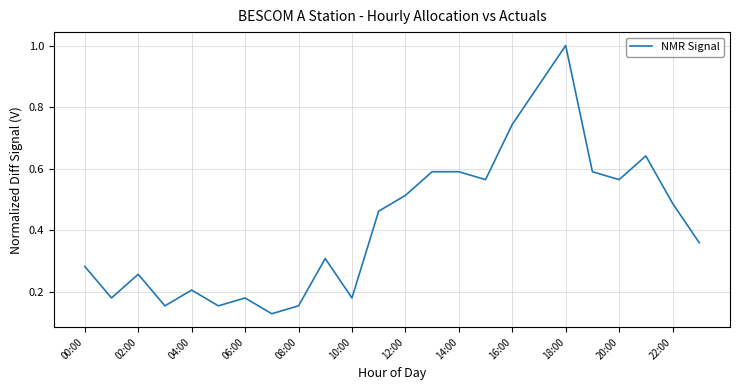

What is the maximum value shown in the chart?

1.0